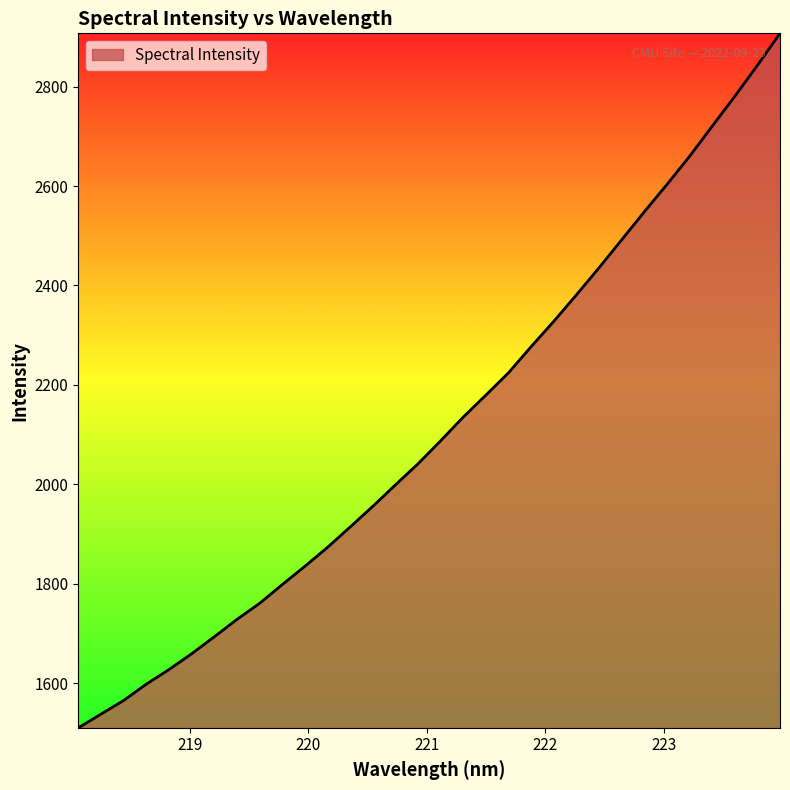

What is the minimum value shown in the chart?

1510.2